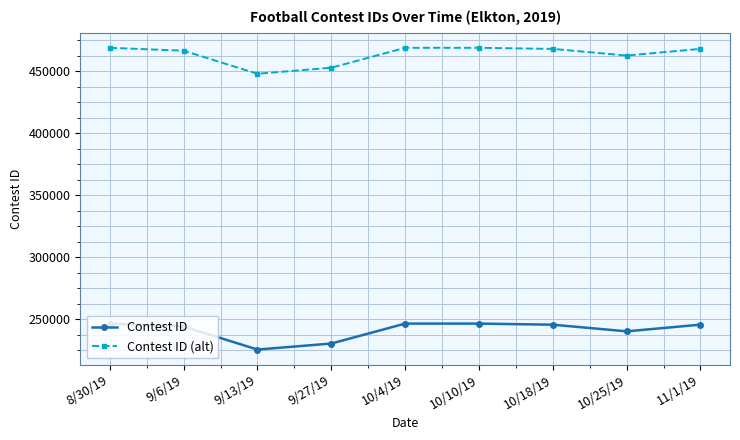

What is the minimum value shown in the chart?

225505